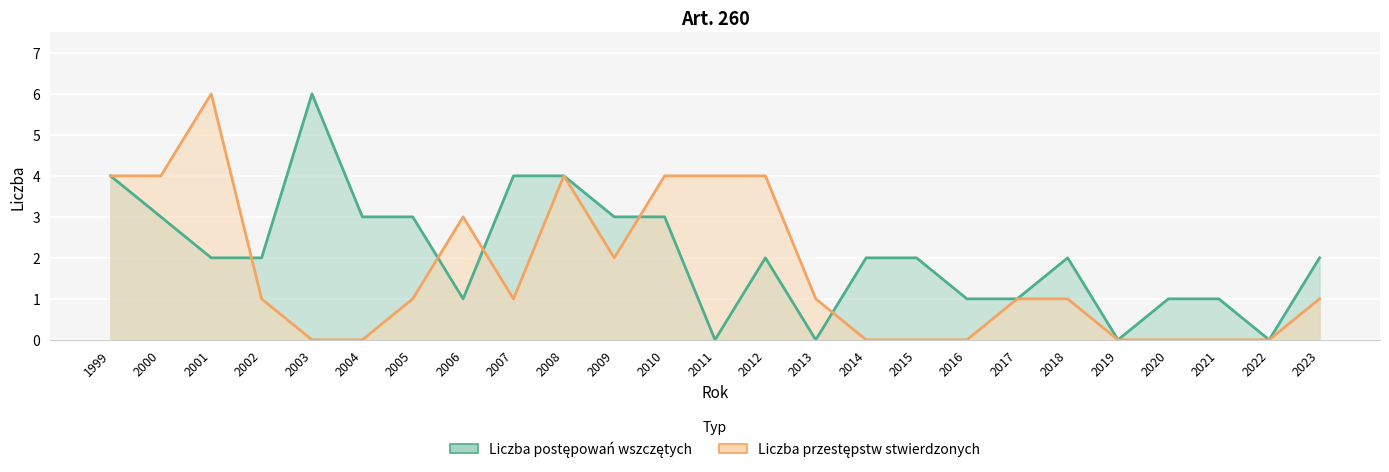

Reading left to right, extract all data points from this chart.

Liczba postępowań wszczętych: 1999=4	2000=3	2001=2	2002=2	2003=6	2004=3	2005=3	2006=1	2007=4	2008=4	2009=3	2010=3	2011=0	2012=2	2013=0	2014=2	2015=2	2016=1	2017=1	2018=2	2019=0	2020=1	2021=1	2022=0	2023=2
Liczba przestępstw stwierdzonych: 1999=4	2000=4	2001=6	2002=1	2003=0	2004=0	2005=1	2006=3	2007=1	2008=4	2009=2	2010=4	2011=4	2012=4	2013=1	2014=0	2015=0	2016=0	2017=1	2018=1	2019=0	2020=0	2021=0	2022=0	2023=1